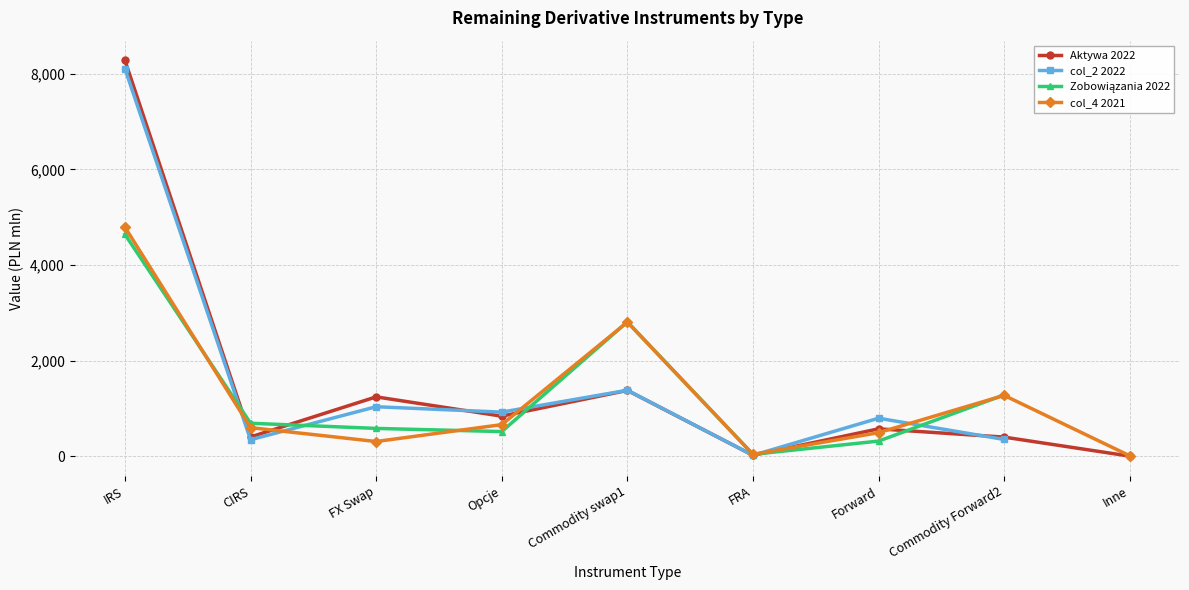

Is this an area chart (filled region under the line)?

No